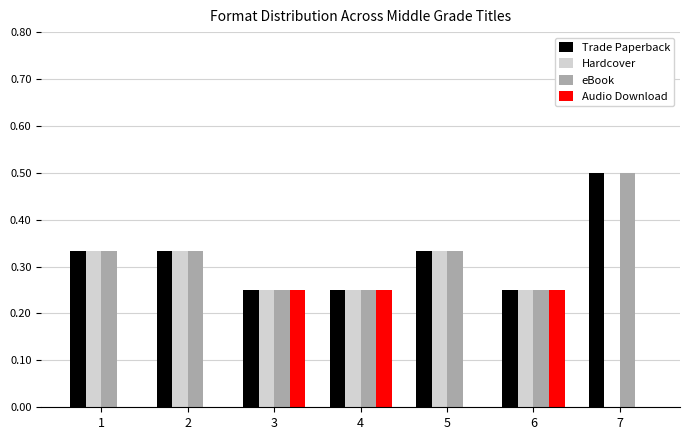

What is the total value across all series at 4?

1.0